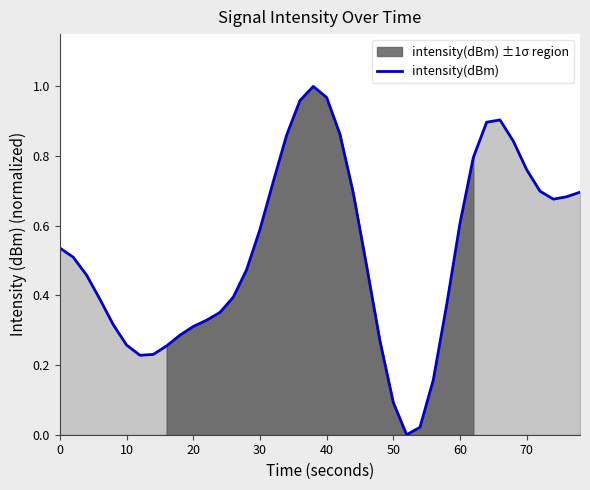

What is the value of the 14th point from the left?

0.4